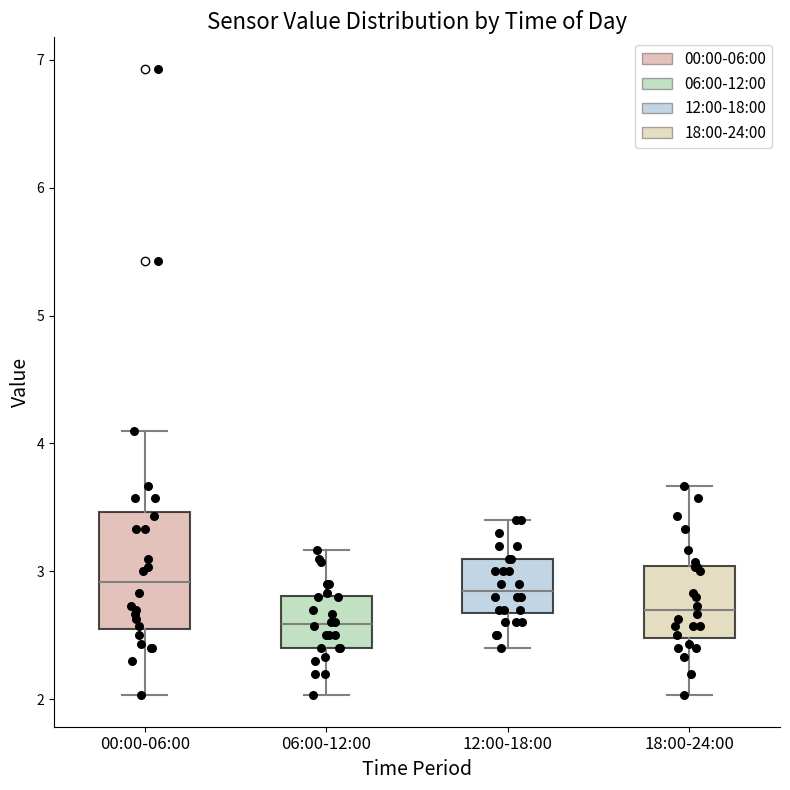

Reading left to right, read every box against the y-axis: the position of its median line, the range the box covers, and the ends of its whiskers. The values are not printed on the chart, so give them approximately, as read against the axis.

00:00-06:00: median 2.9, box 2.6 to 3.5, whiskers 2.0 to 4.1
06:00-12:00: median 2.6, box 2.4 to 2.8, whiskers 2.0 to 3.2
12:00-18:00: median 2.9, box 2.7 to 3.1, whiskers 2.4 to 3.4
18:00-24:00: median 2.7, box 2.5 to 3.0, whiskers 2.0 to 3.7